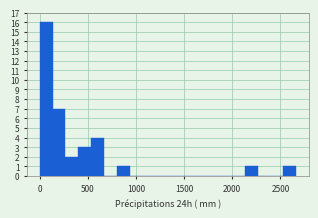

Around what value on the x-axis is the tallest bar? Give the approximate position of its centre, as read against the axis.

50